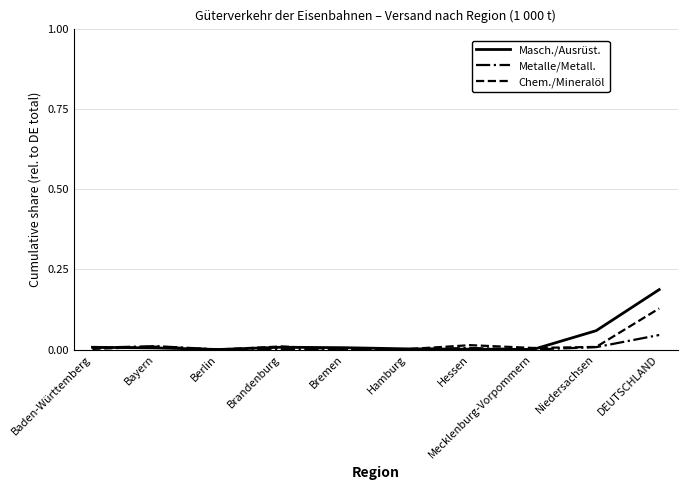

The value of Metalle/Metall. at DEUTSCHLAND is 0.1. True or false?

False